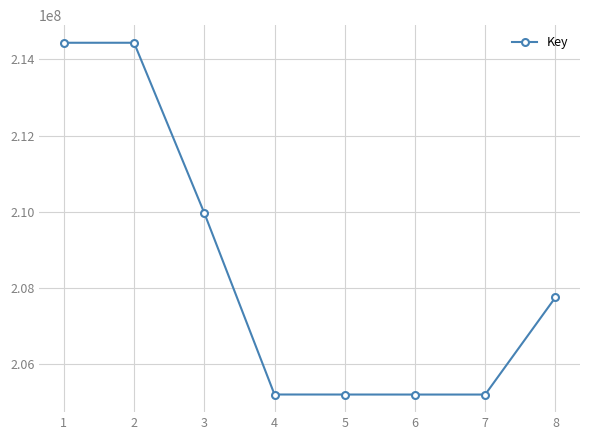

What is the sum of all values?

1667340672